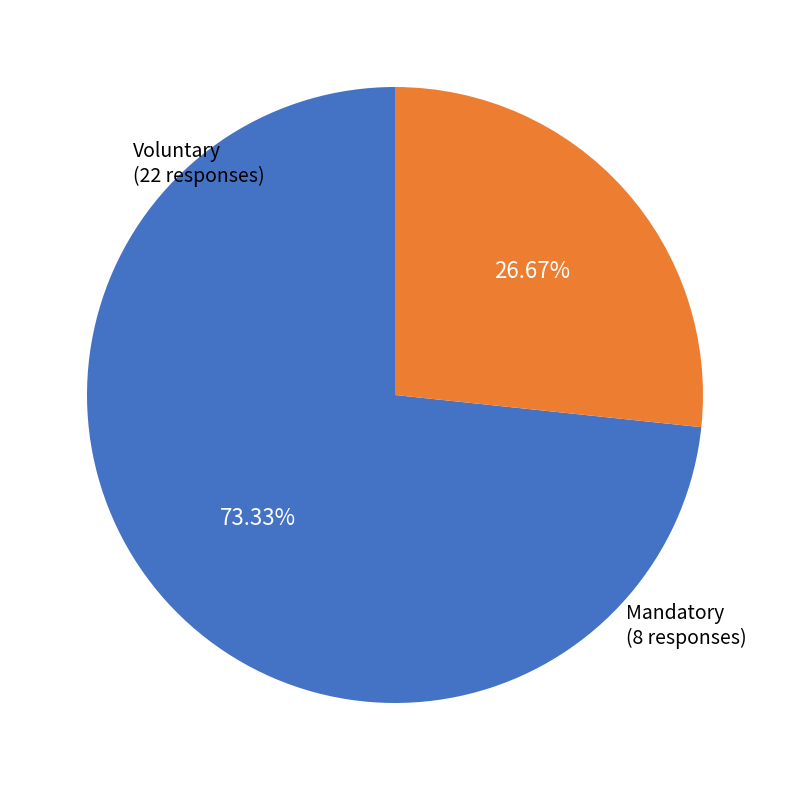

How much of the chart is everything except Mandatory?

73.3%